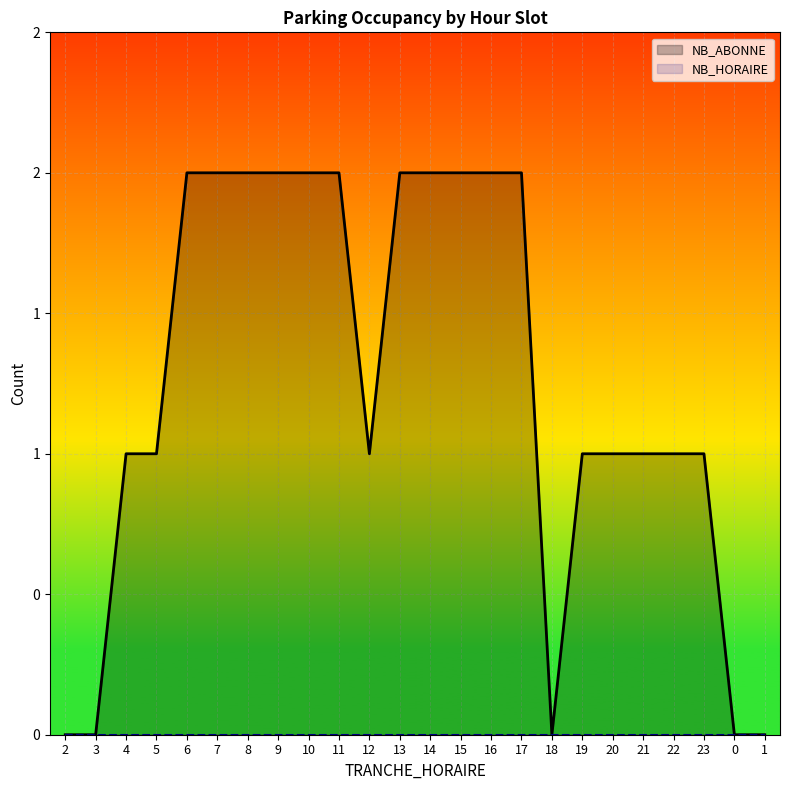

The NB_HORAIRE series shows 0 at 7. True or false?

True